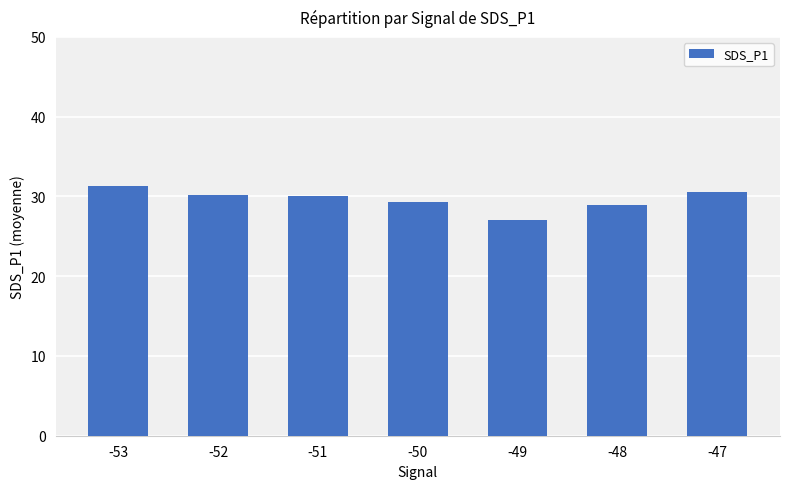

What is the average value?

29.6